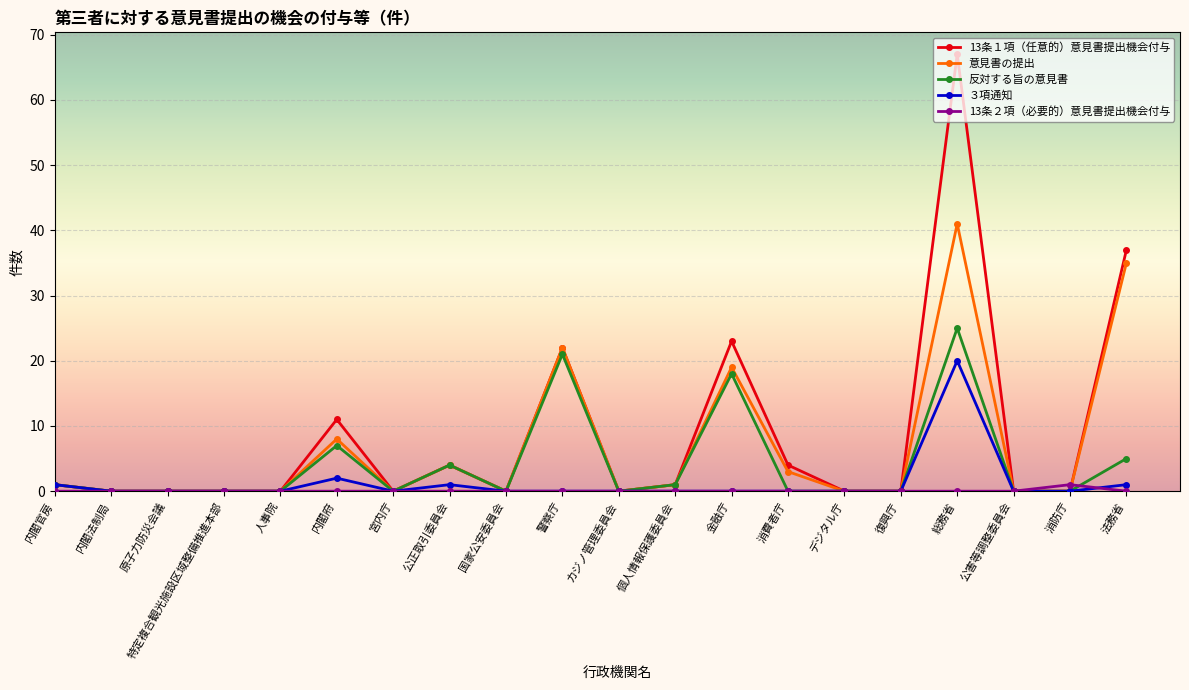

How many lines are shown in the chart?

5